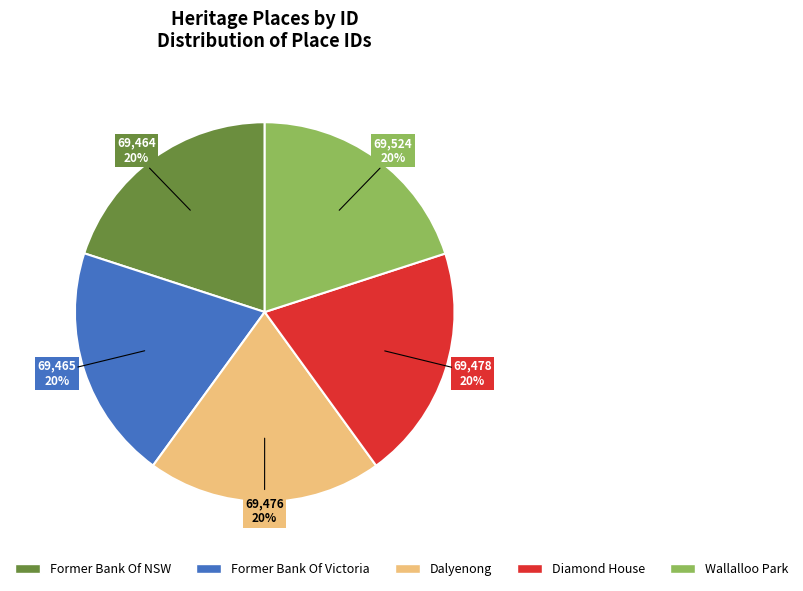

Is it true that Wallalloo Park is 31% of the pie?

False